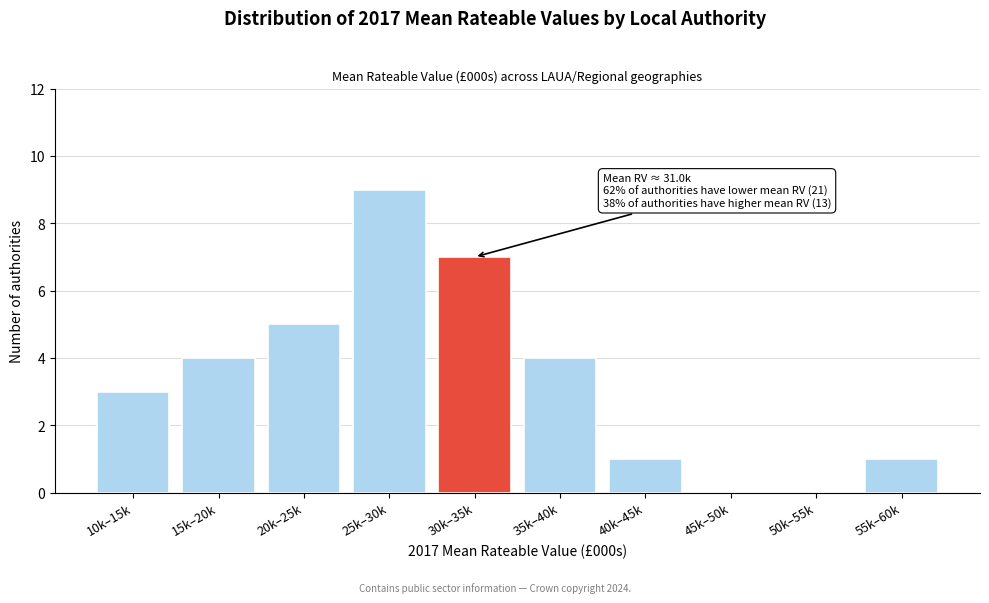

Reading left to right, what are all the values shown in this chart?

10k–15k=3	15k–20k=4	20k–25k=5	25k–30k=9	30k–35k=7	35k–40k=4	40k–45k=1	45k–50k=0	50k–55k=0	55k–60k=1